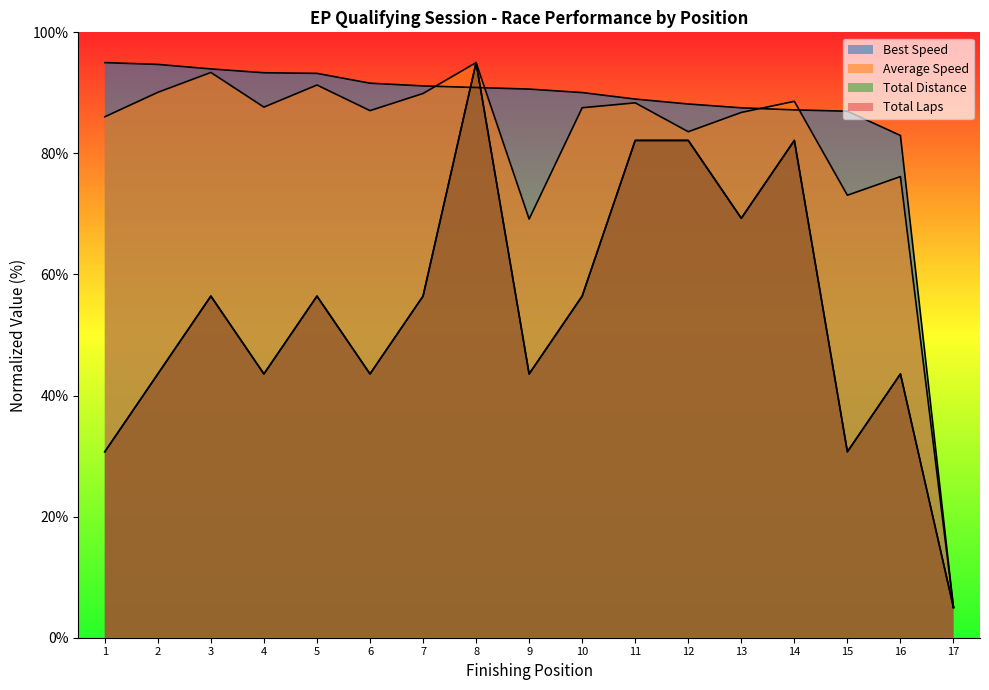

Reading right to left, transcribe all the data shown in this chart.

Total Laps: 5.0	43.6	30.7	82.1	69.3	82.1	82.1	56.4	43.6	95.0	56.4	43.6	56.4	43.6	56.4	43.6	30.7
Best Speed: 5.0	83.0	87.0	87.2	87.5	88.2	89.0	90.0	90.6	90.9	91.1	91.6	93.2	93.3	94.0	94.7	95.0
Average Speed: 5.0	76.2	73.1	88.6	86.8	83.6	88.4	87.5	69.2	95.0	89.9	87.1	91.3	87.6	93.4	90.1	86.0
Total Distance: 5.0	43.6	30.7	82.1	69.3	82.1	82.1	56.4	43.6	95.0	56.4	43.6	56.4	43.6	56.4	43.6	30.7